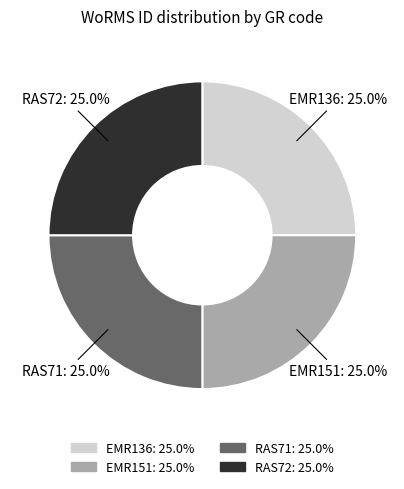

To the nearest percent, what is the average slice percentage?

25%